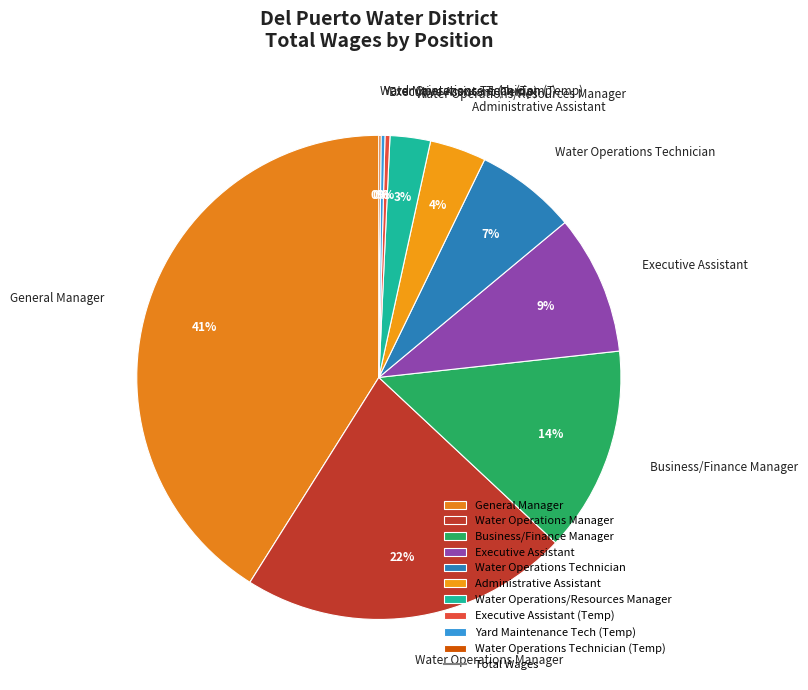

Is there any slice that represents more than half of the pie?

No